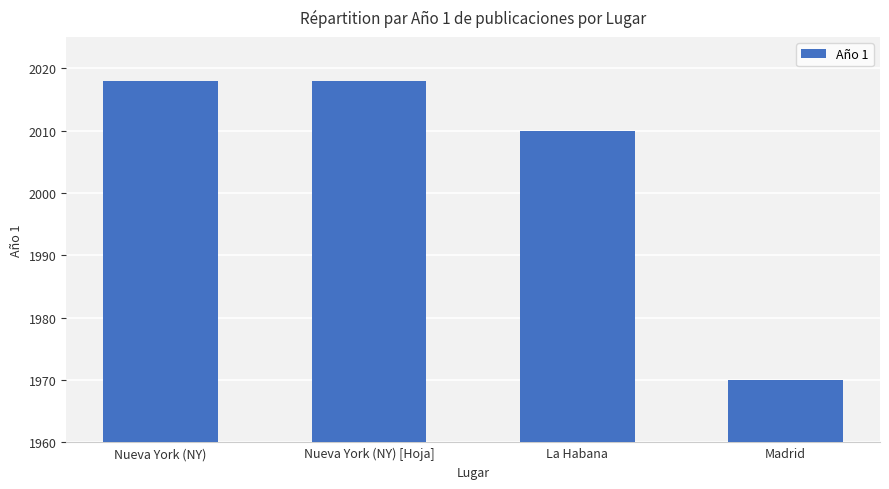

Approximately how many times larger is the value at Madrid compared to Nueva York (NY) [Hoja]?

1.0